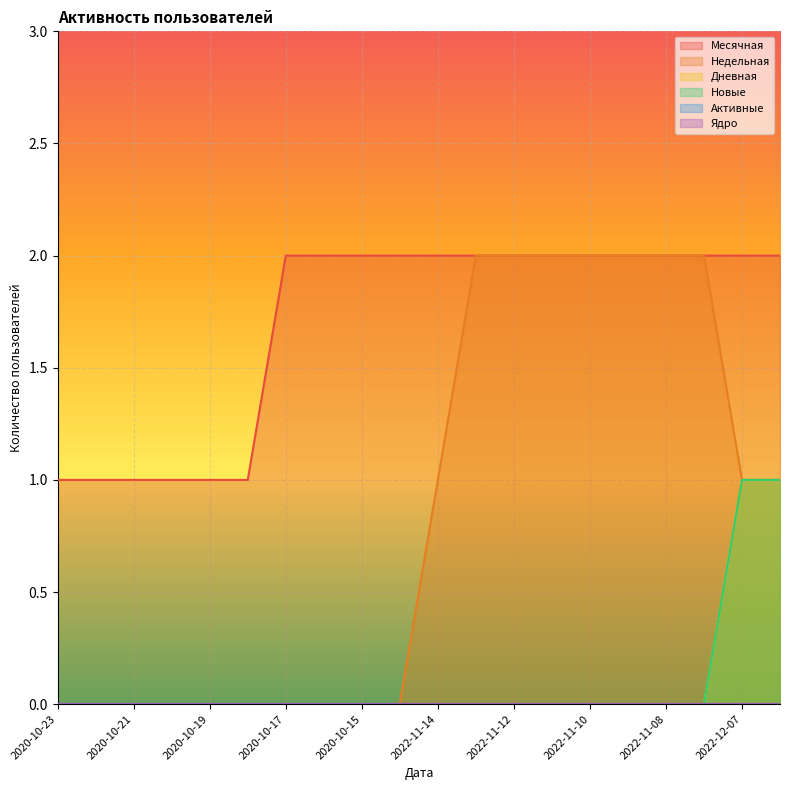

At how many categories does at least one series exceed 0?

20